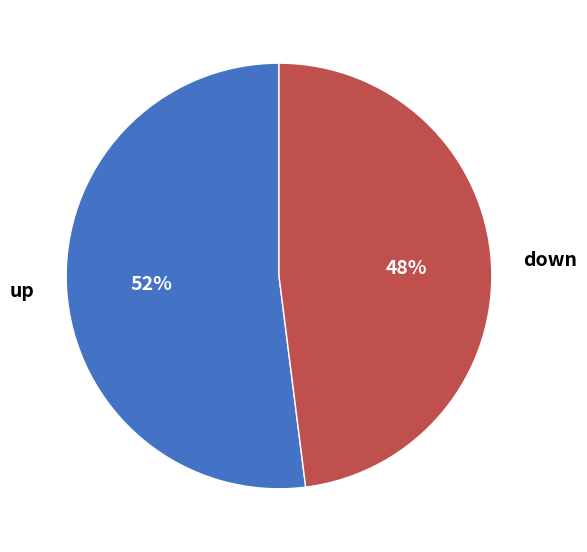

Is it true that up is 52% of the pie?

True